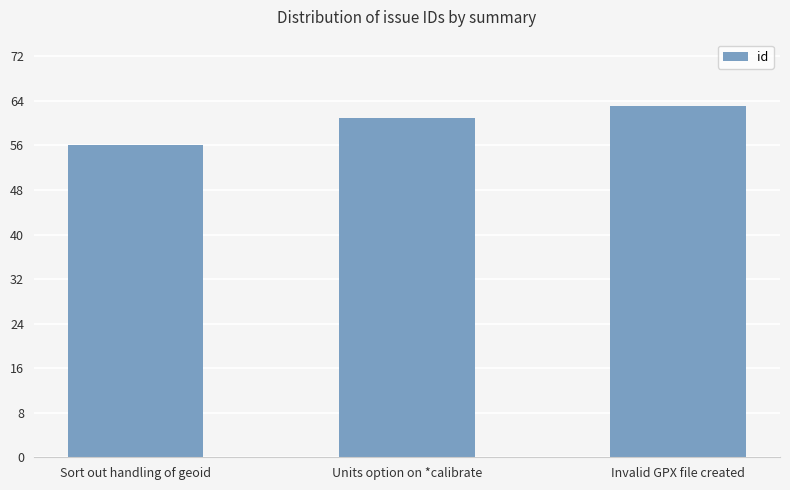

The chart shows a value of 85 at Sort out handling of geoid. True or false?

False